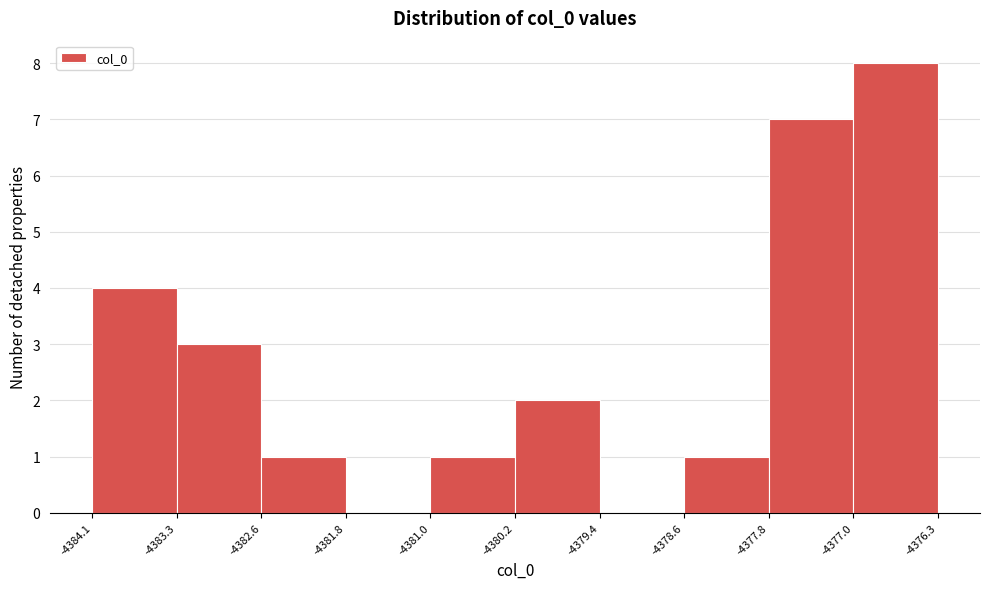

Reading left to right, transcribe this chart: for each bar, give the range it covers on the x-axis and its height. The values are not printed on the chart, so give them approximately, as read against the axis.

-4384.1 to -4383.3: 4
-4383.3 to -4382.6: 3
-4382.6 to -4381.8: 1
-4381.8 to -4381.0: 0
-4381.0 to -4380.2: 1
-4380.2 to -4379.4: 2
-4379.4 to -4378.6: 0
-4378.6 to -4377.8: 1
-4377.8 to -4377.0: 7
-4377.0 to -4376.3: 8